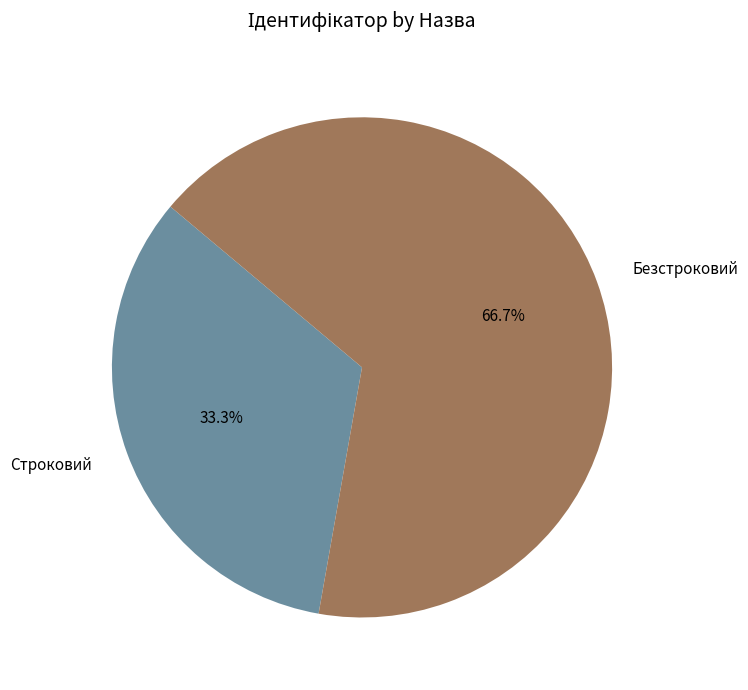

To the nearest percent, what portion does Строковий represent?

33%